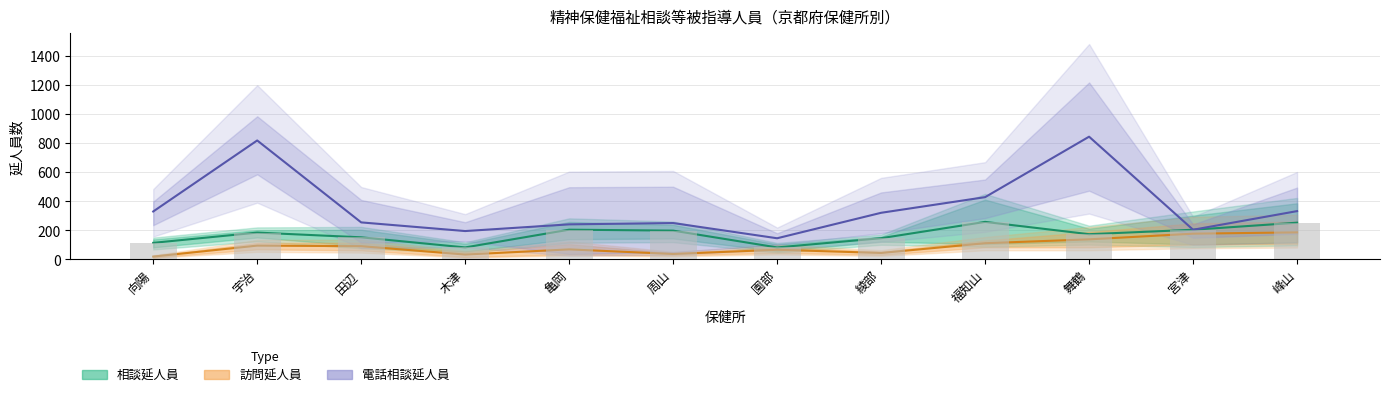

The value of 男（訪問延人員） at 福知山 is 104. True or false?

True